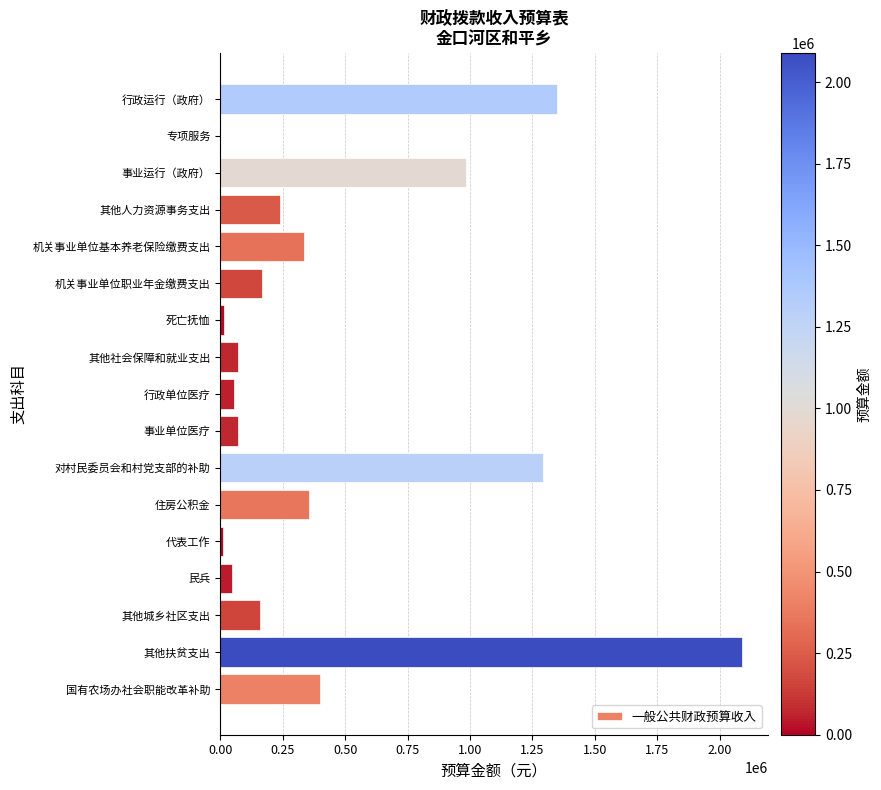

Read the value at 事业单位医疗.

69396